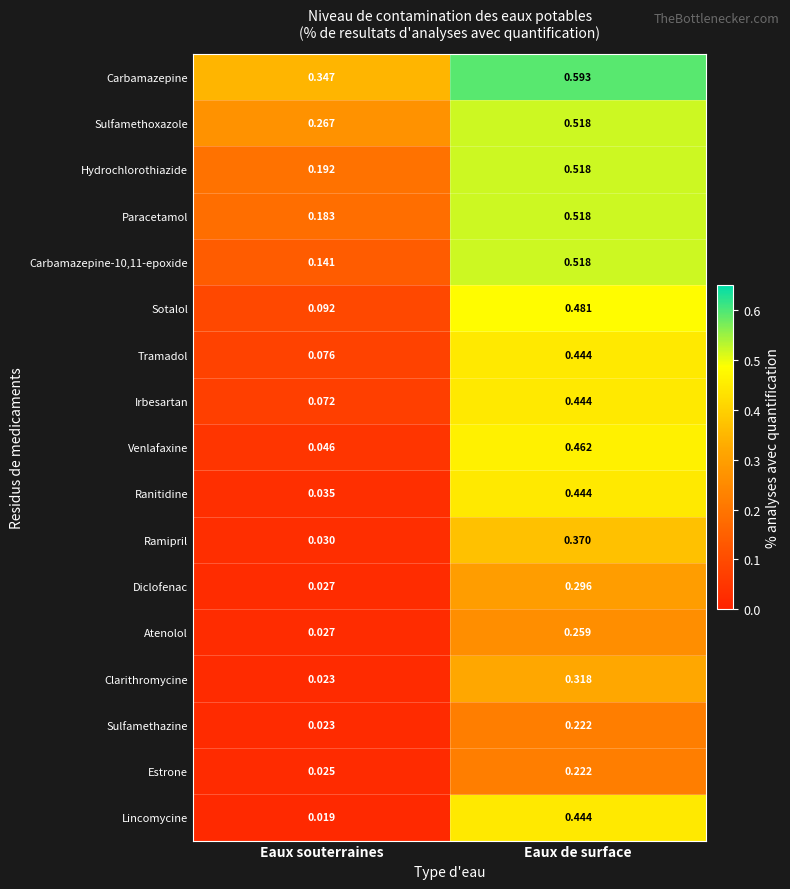

Which series has the largest total across all categories?

Carbamazepine